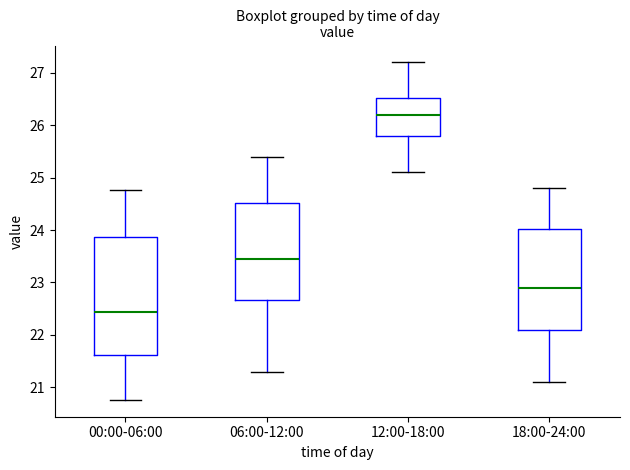

Reading left to right, transcribe this box plot: for each box, give where its median line is, the range the box spans, and where its two whiskers end, as read against the y-axis. The values are not printed on the chart, so give them approximately, as read against the axis.

00:00-06:00: median 22.4, box 21.6 to 23.9, whiskers 20.8 to 24.8
06:00-12:00: median 23.5, box 22.7 to 24.5, whiskers 21.3 to 25.4
12:00-18:00: median 26.2, box 25.8 to 26.5, whiskers 25.1 to 27.2
18:00-24:00: median 22.9, box 22.1 to 24.0, whiskers 21.1 to 24.8